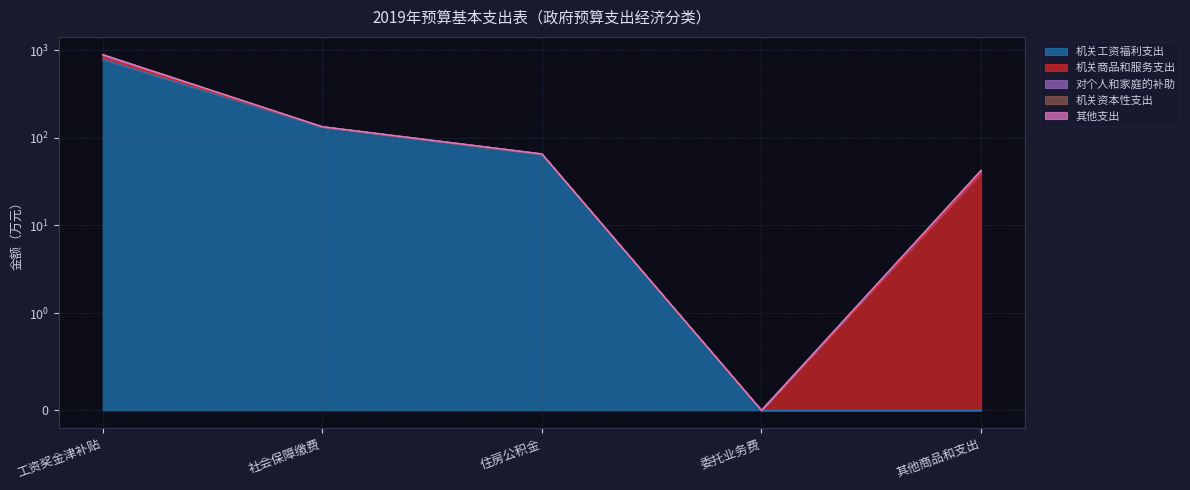

True or false: 机关商品和服务支出 and 机关资本性支出 intersect in this chart.

False